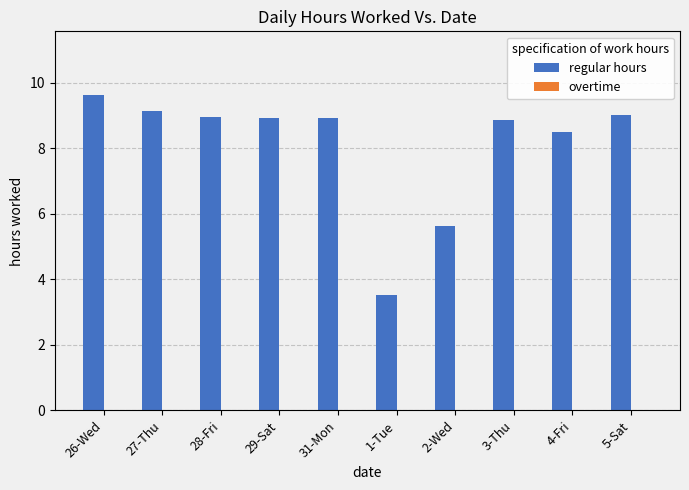

What is the average value?

8.1